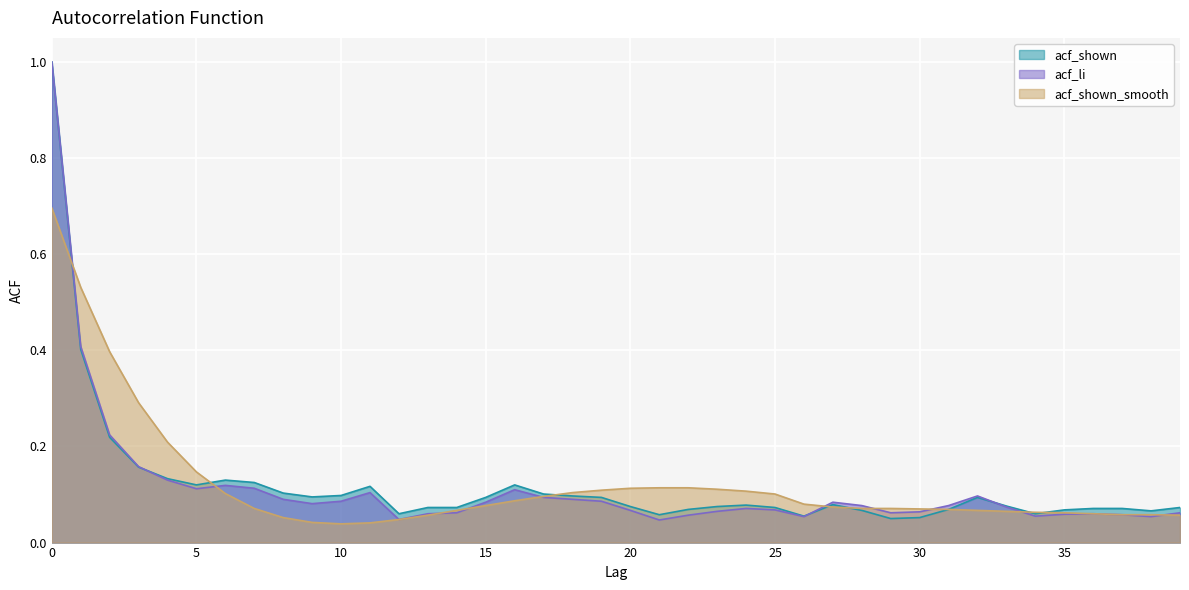

What is the value of the acf_shown_smooth point at the 16th from the left?

0.1